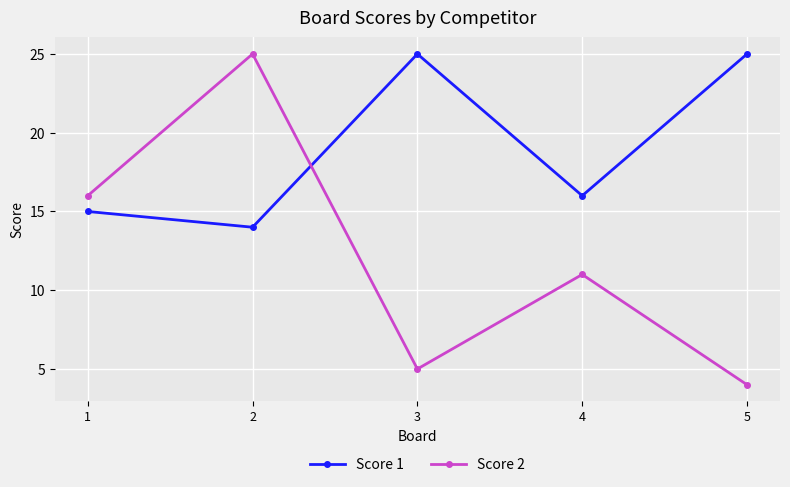

Reading left to right, what are all the values shown in this chart?

Score 1: 1=15	2=14	3=25	4=16	5=25
Score 2: 1=16	2=25	3=5	4=11	5=4